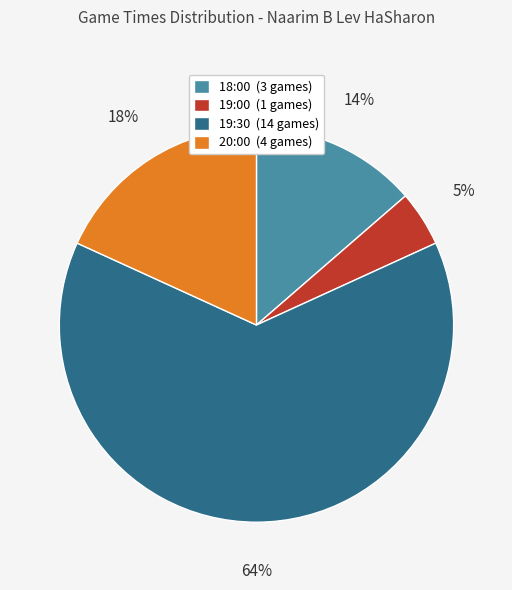

Which has a higher value, 18:00 or 20:00?

20:00